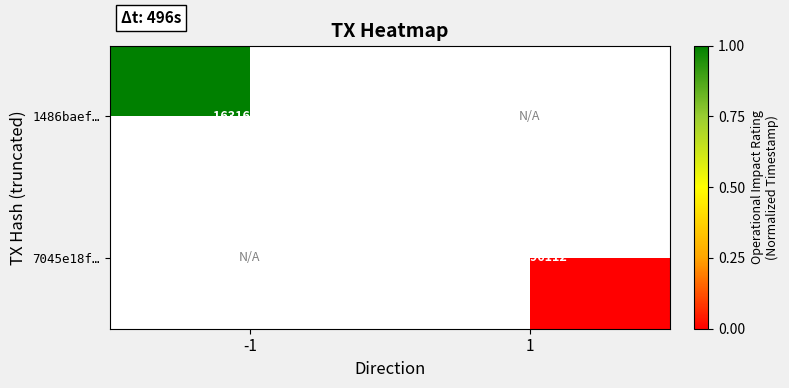

The 1486baef… series shows 894124017 at -1. True or false?

False